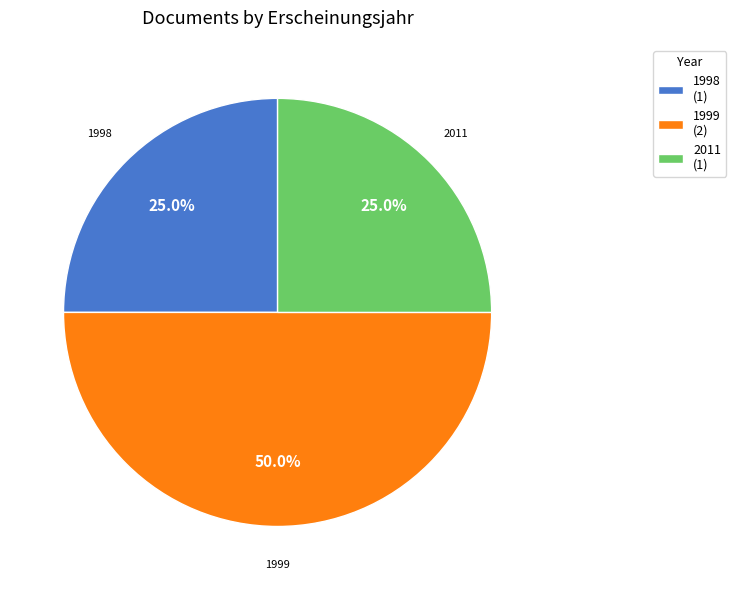

Between 1999 (2) and 2011 (1), which is larger?

1999 (2)